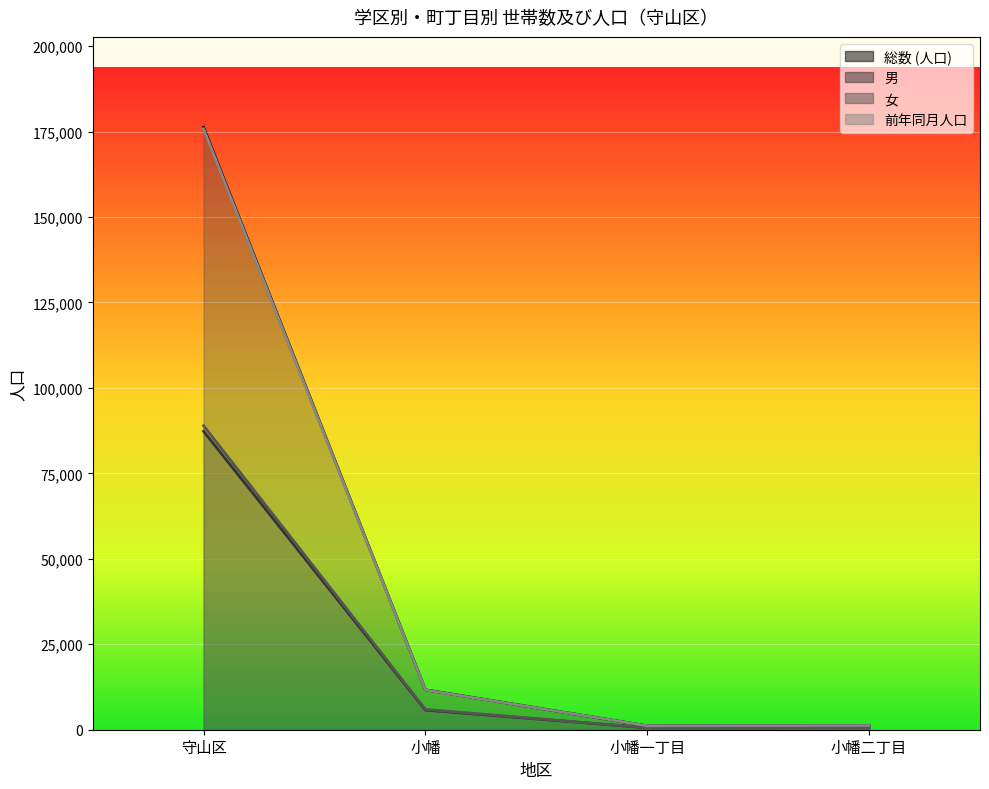

How many data points in 総数 (人口) are above 11671?

1